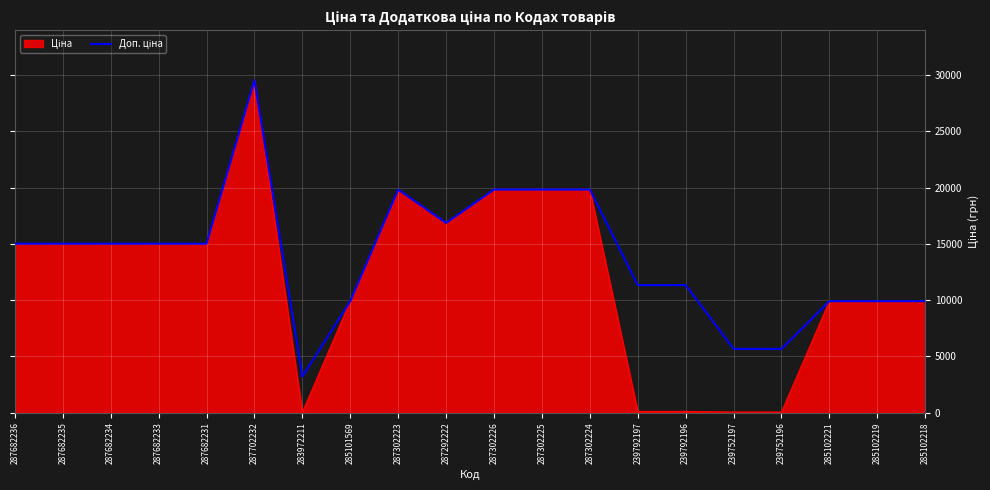

What is the maximum value shown in the chart?

29548.9